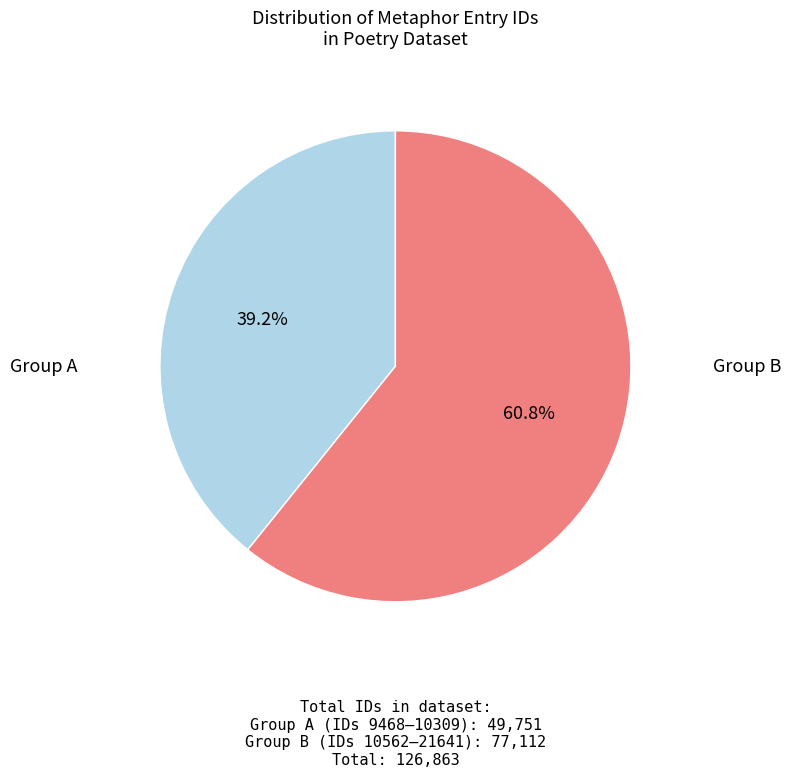

Is there any slice that represents more than half of the pie?

Yes